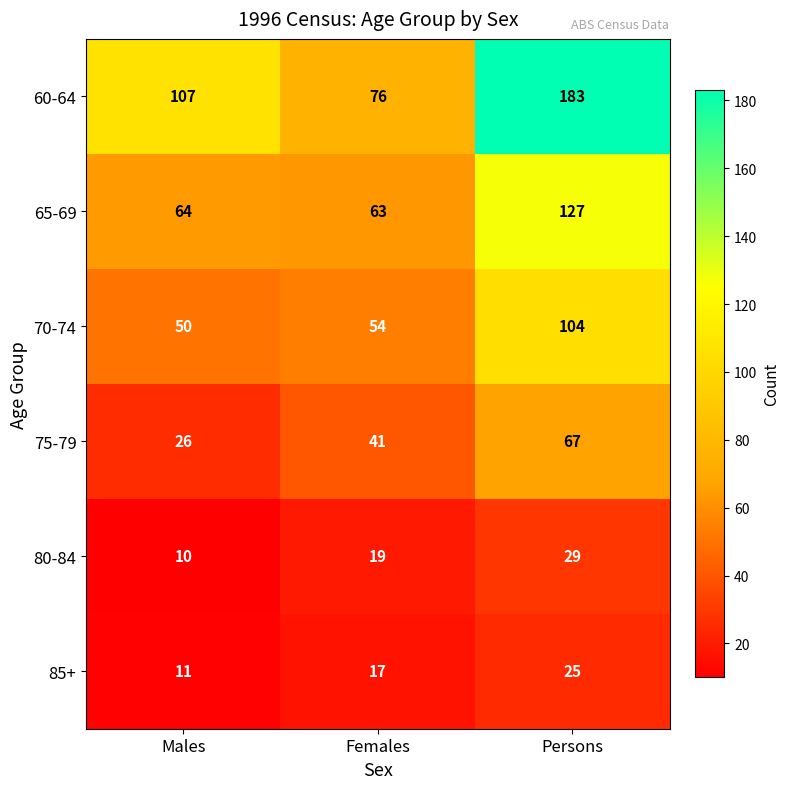

Which series changed the most between Females and Persons?

60-64